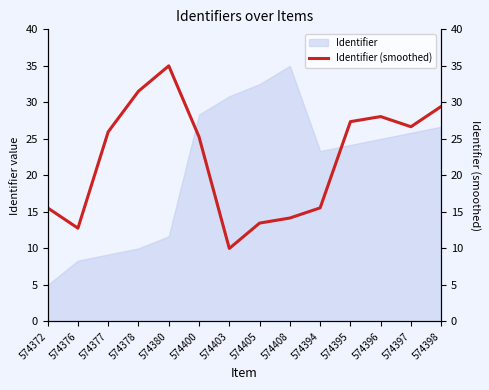

At which label does Identifier reach its minimum?

574372